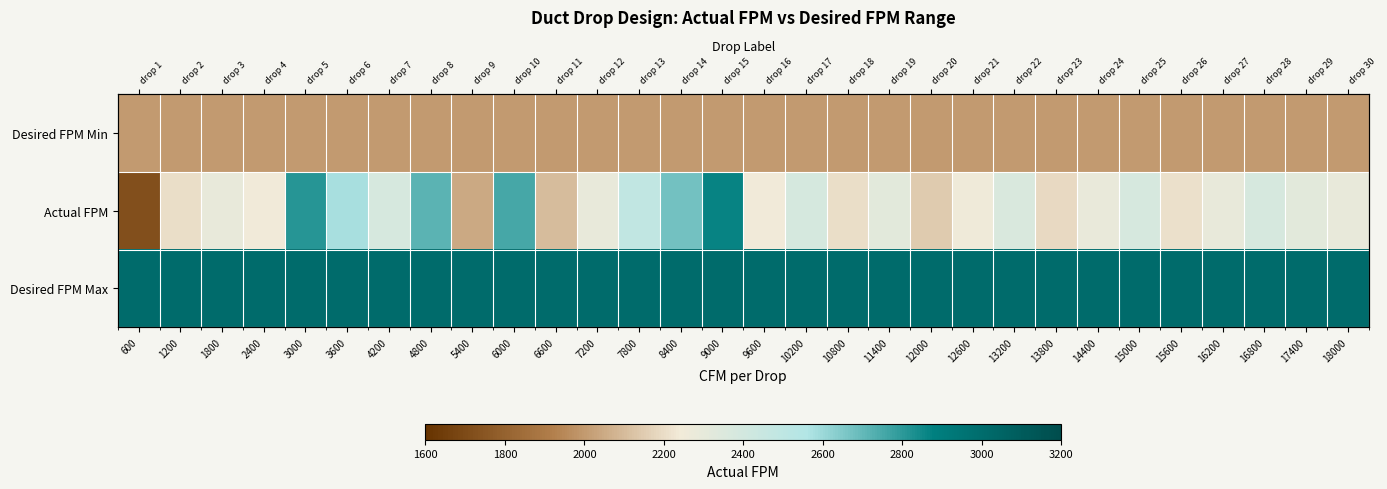

The Actual FPM series shows 1401.8 at 6600. True or false?

False